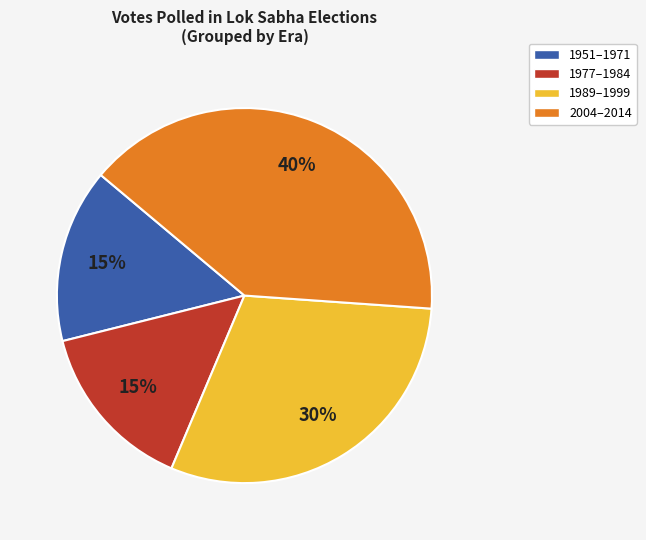

To the nearest percent, what percentage of the pie is 1989–1999?

30%